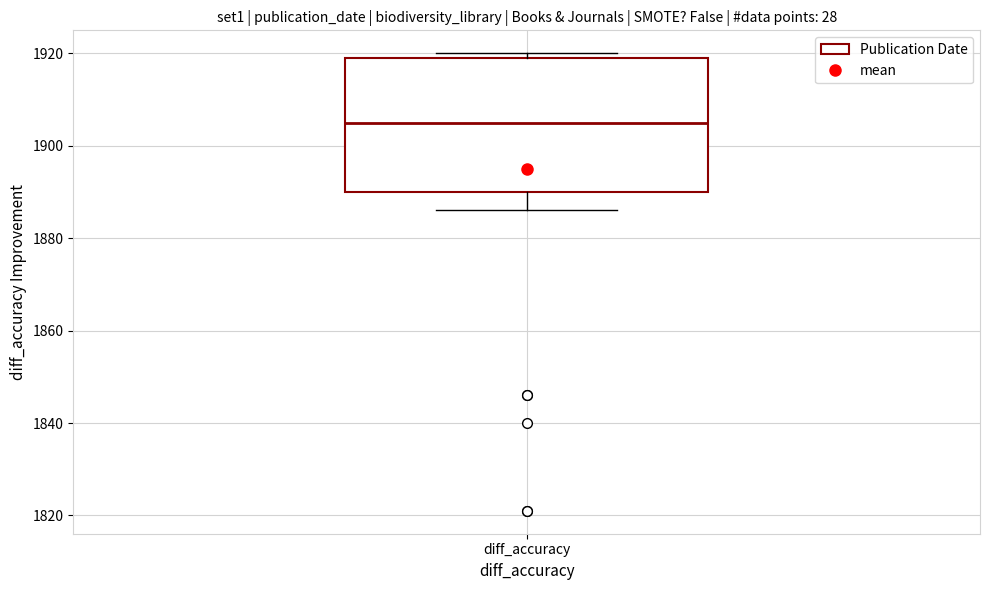

Where does the median line of the box for diff_accuracy sit on the y-axis? The values are not printed on the chart, so give them approximately, as read against the axis.

1906